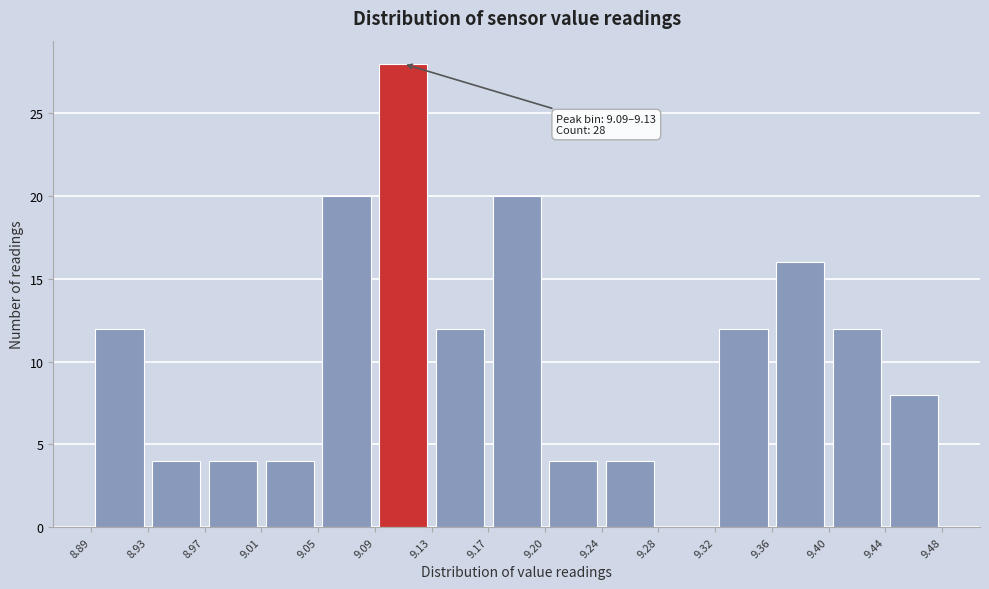

Over which range of the x-axis is the bar tallest?

9.09 to 9.13